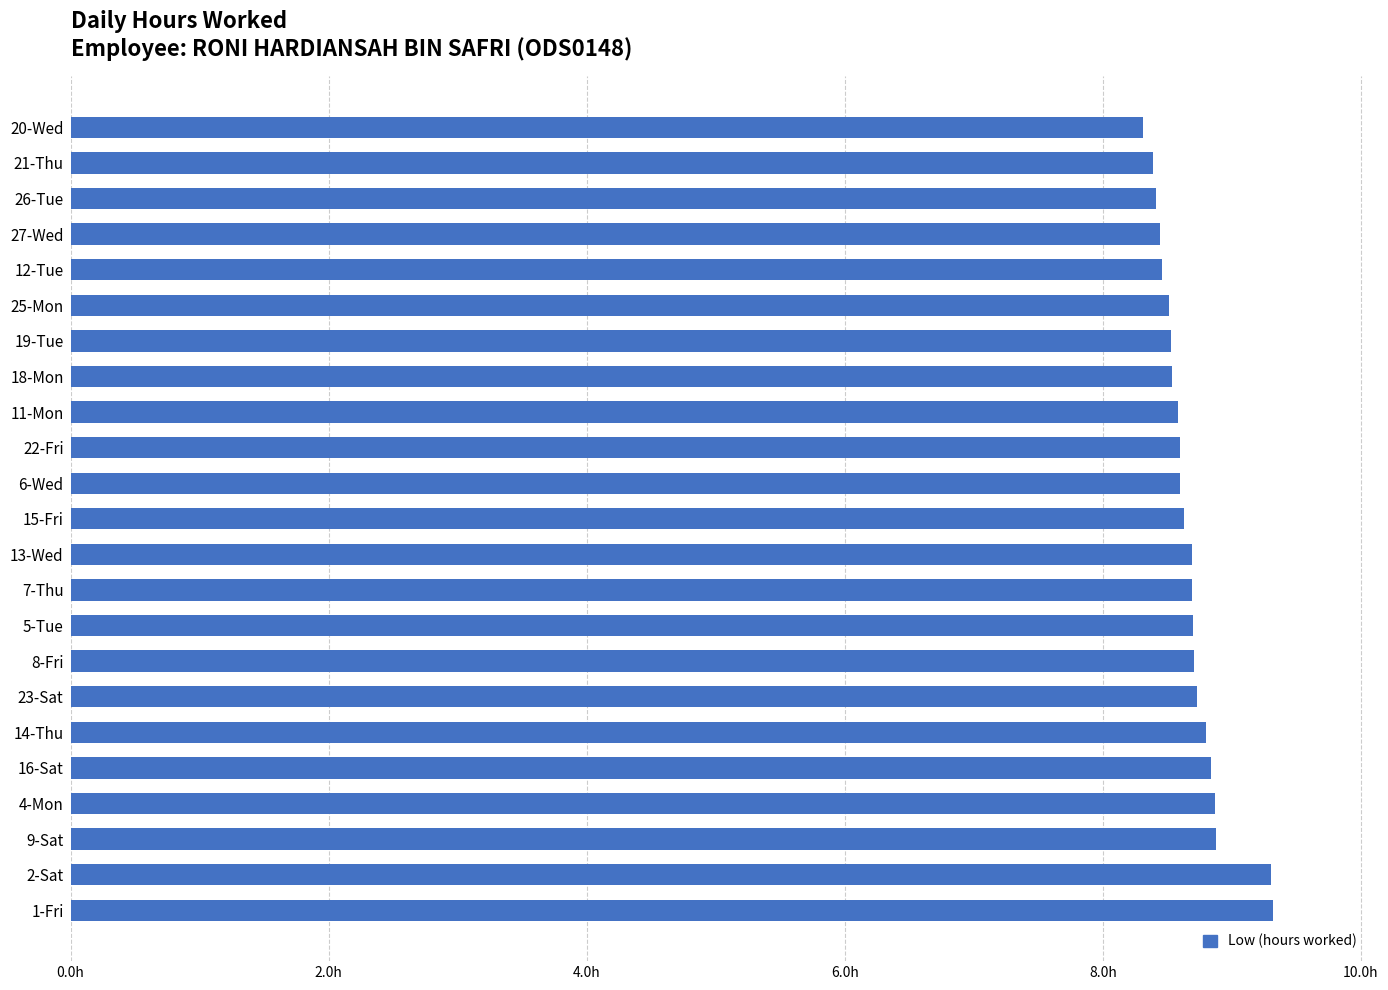

Count the values in the range 8 to 9.

21